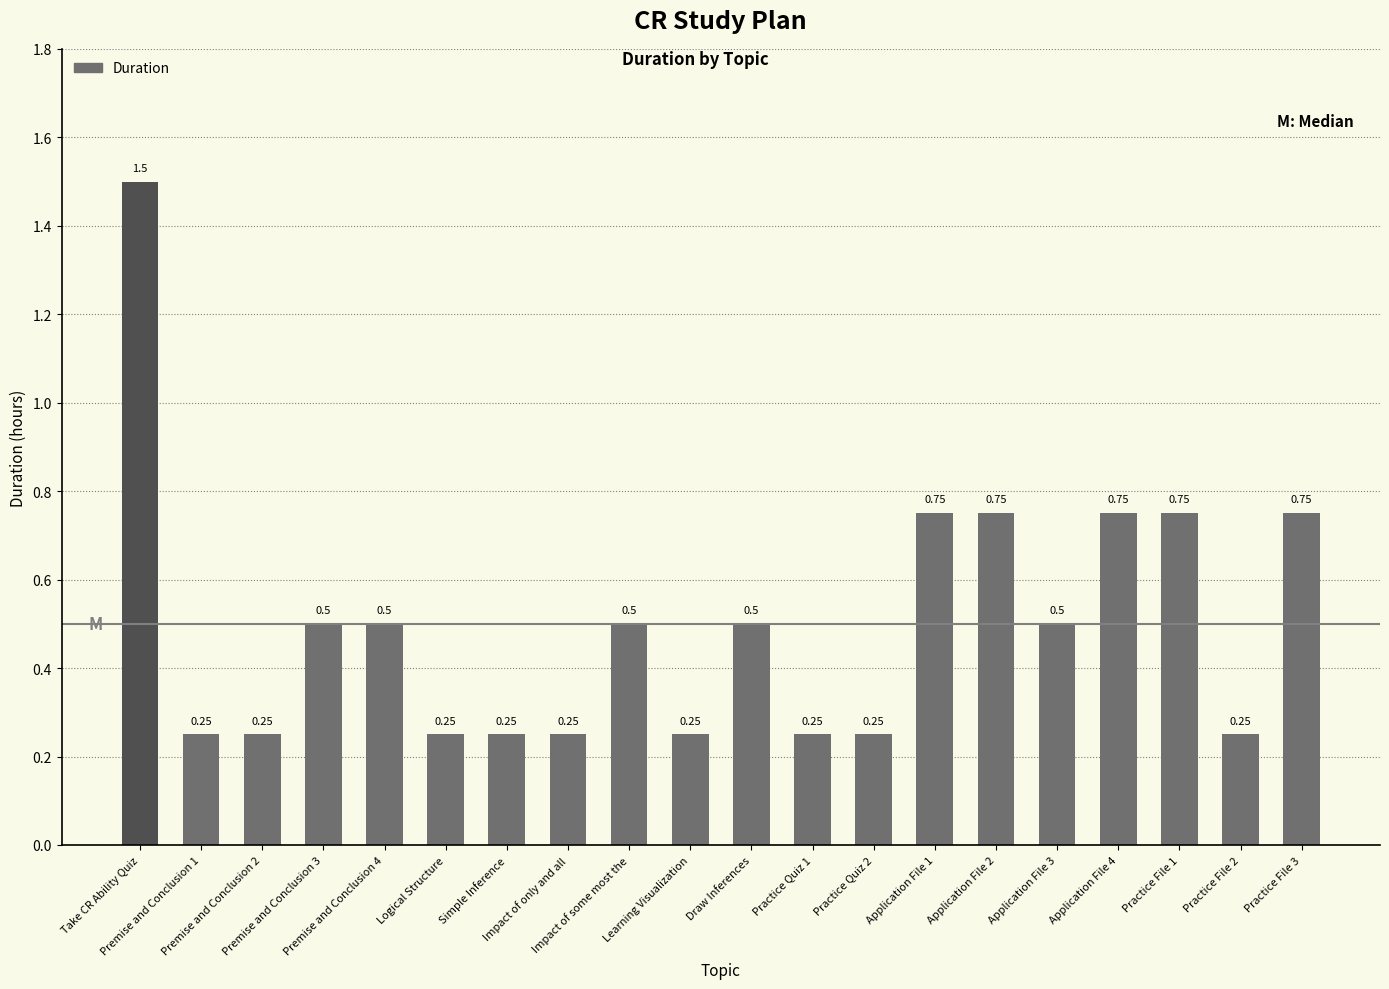

What is the average value?

0.5